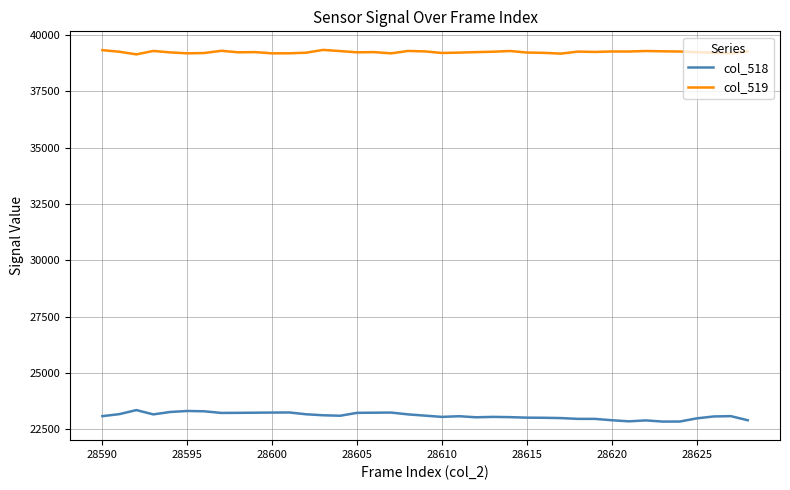

What is the maximum value shown in the chart?

39345